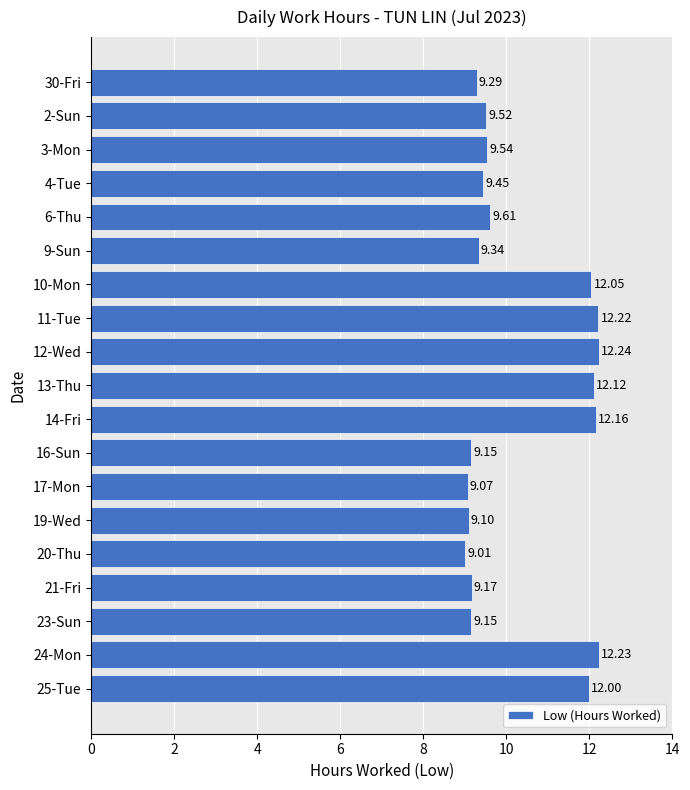

Which has a higher value, 2-Sun or 4-Tue?

2-Sun